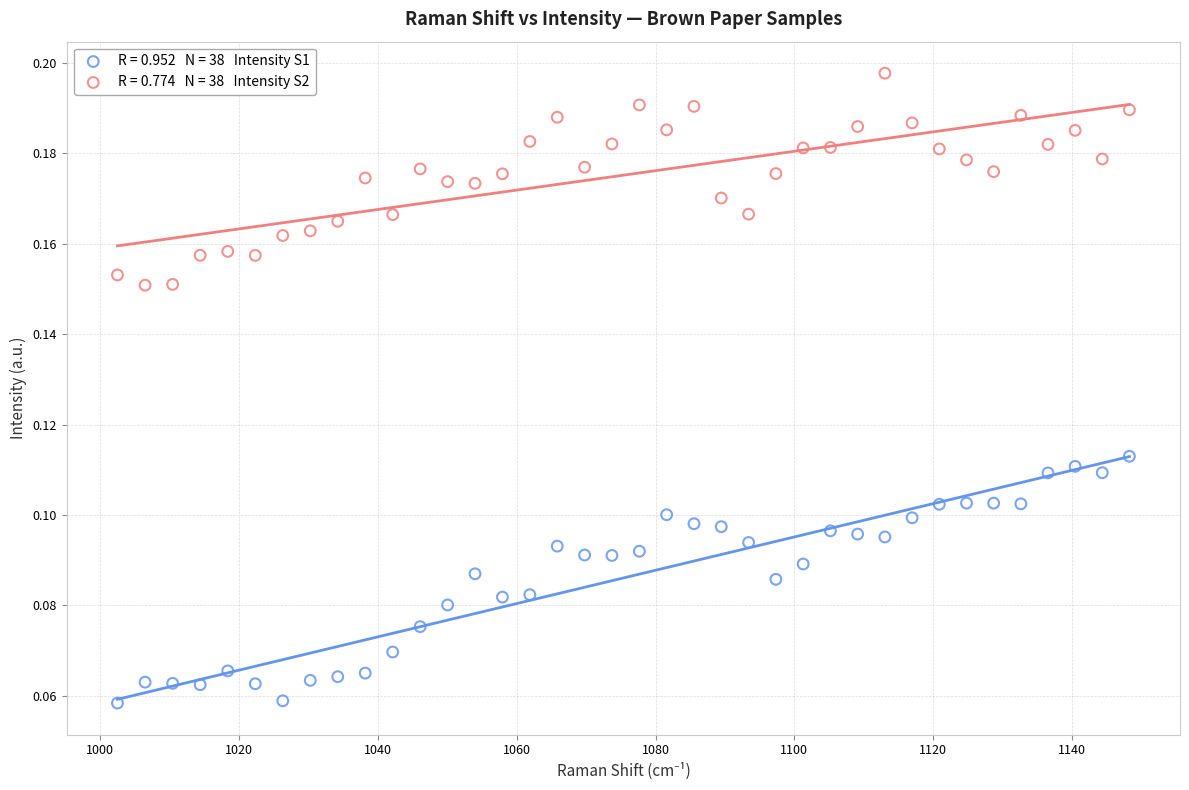

Across all data points, what is the range of X values (max minus min)?

145.8